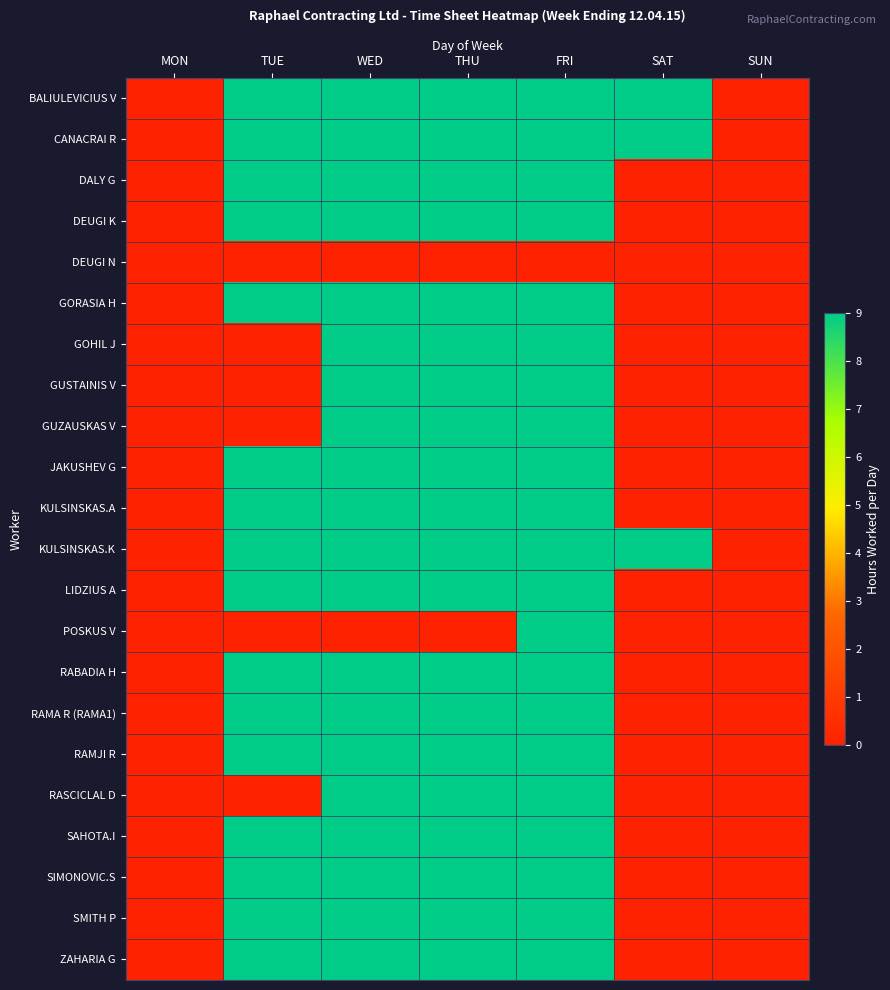

How many series are shown in this chart?

22